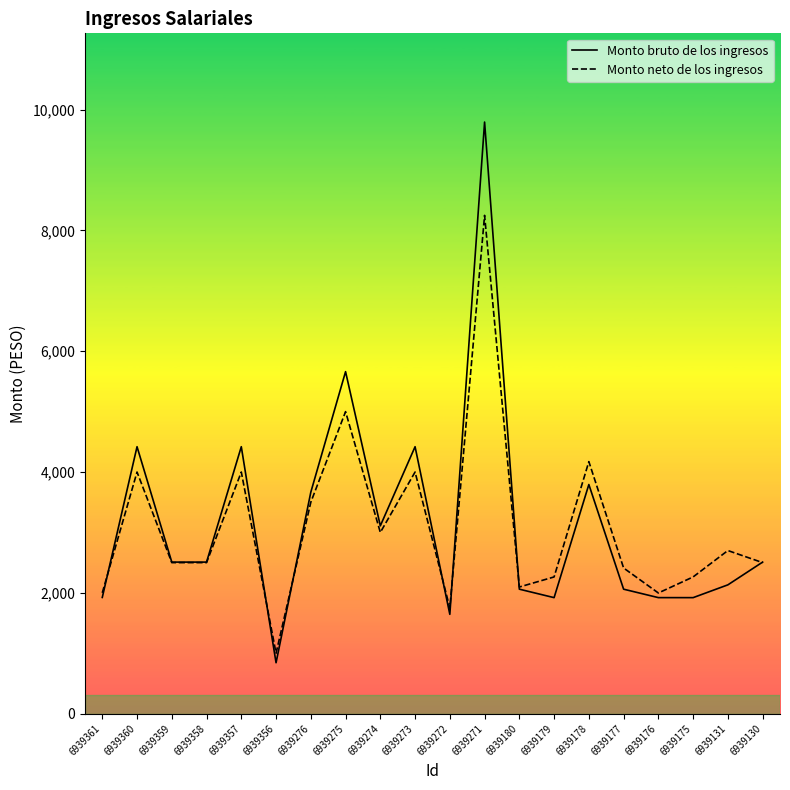

At which category does Monto neto de los ingresos reach its first local peak?

6939360